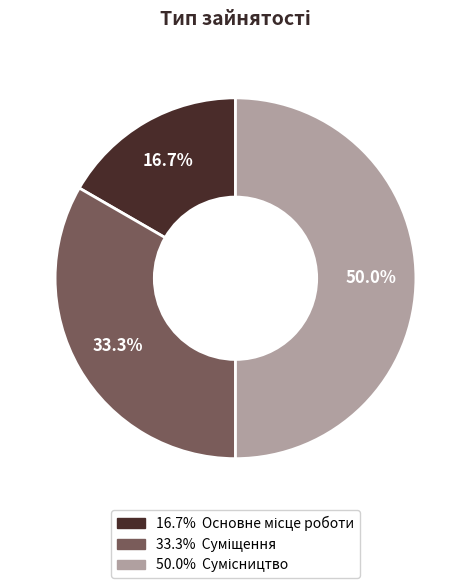

How many segments does this pie chart have?

3